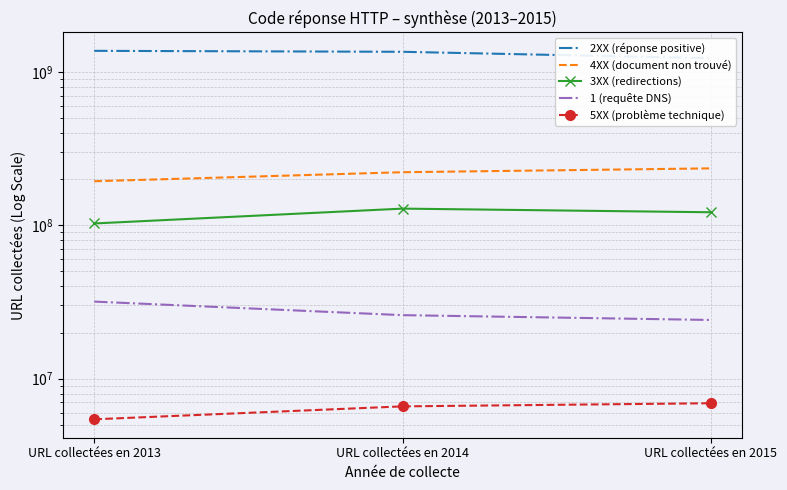

Which series changed the most between URL collectées en 2014 and URL collectées en 2015?

2XX (réponse positive)